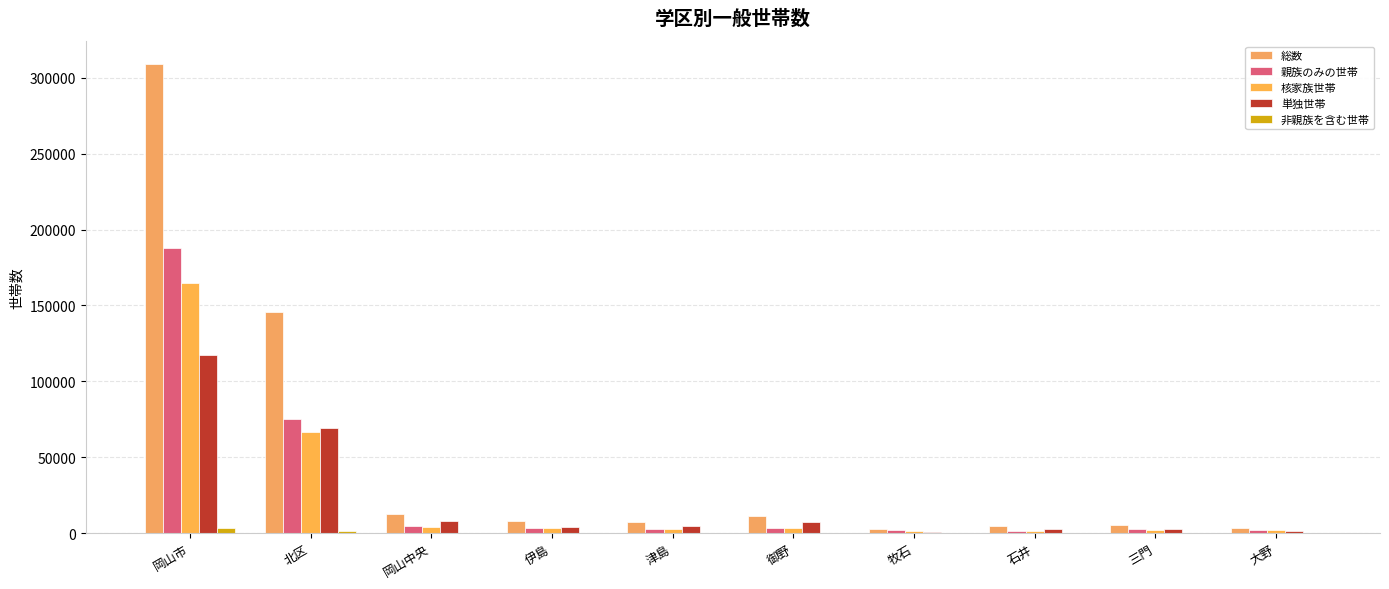

How many series are shown in this chart?

5